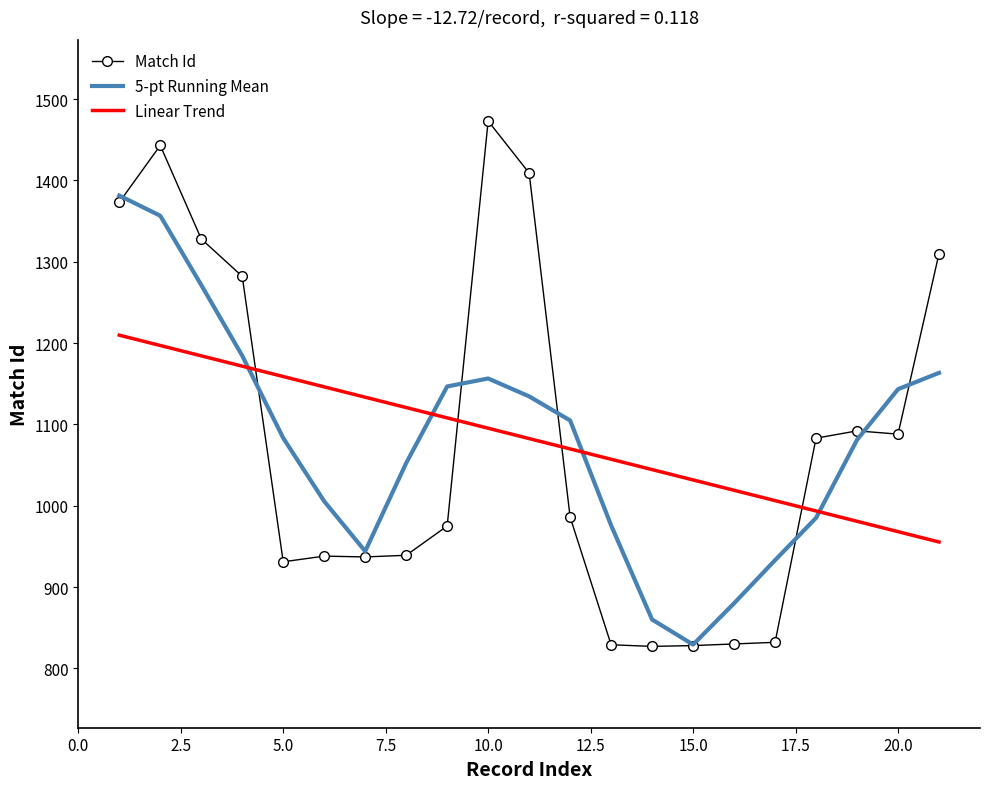

True or false: Linear Trend and 5-pt Running Mean intersect in this chart.

True